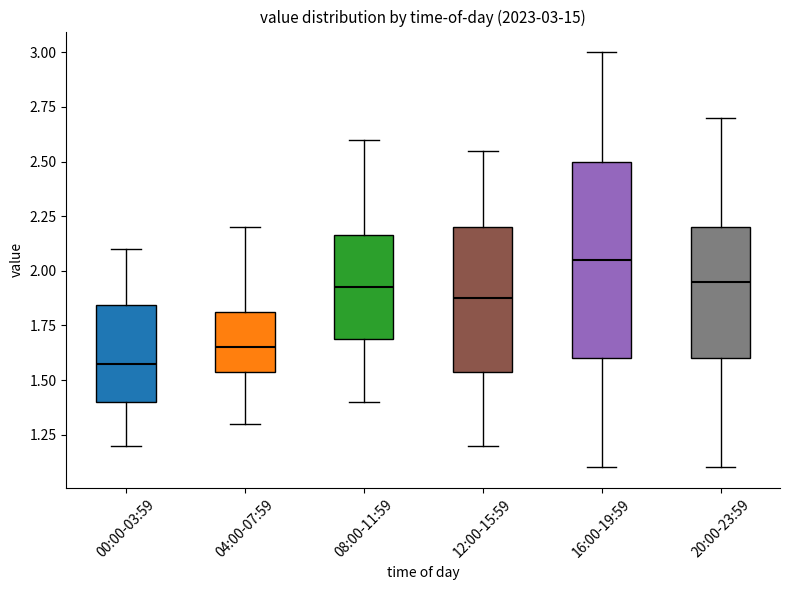

Which box's median line is the highest?

16:00-19:59